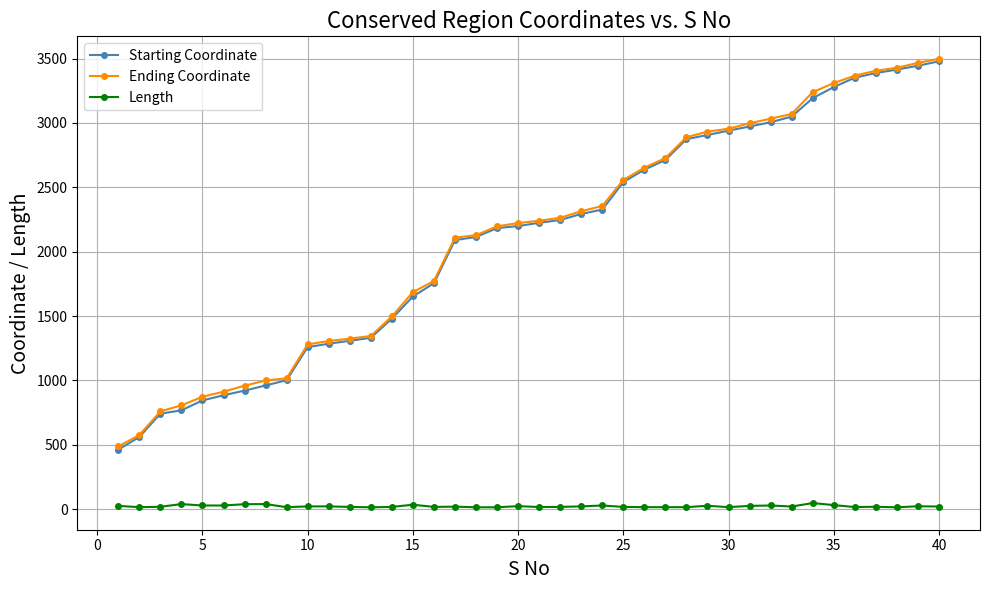

True or false: Length and Ending Coordinate cross at least once.

False